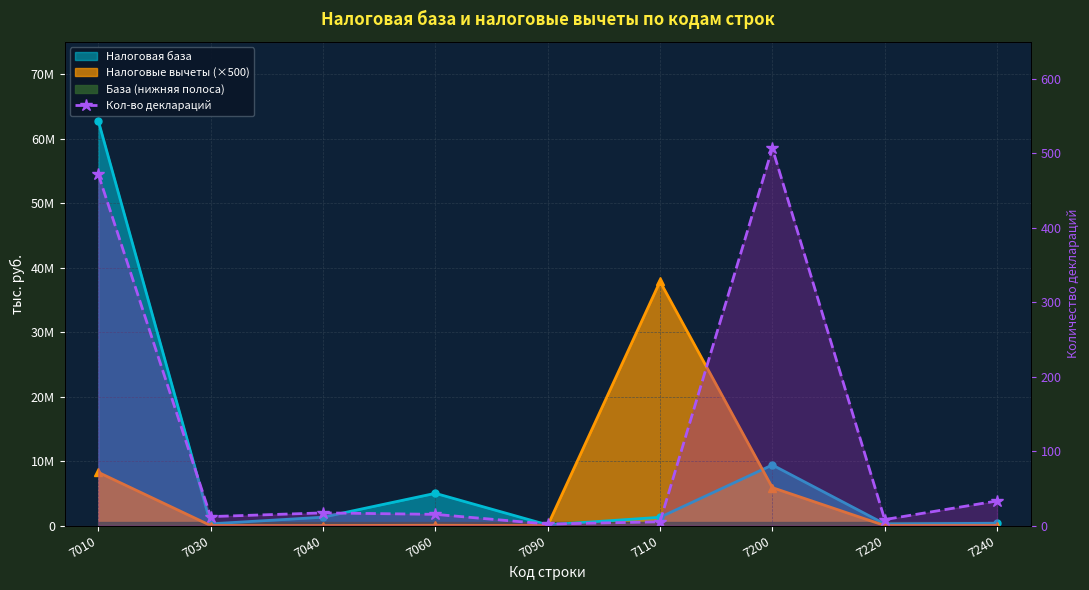

What is the difference between the maximum and minimum values?

505